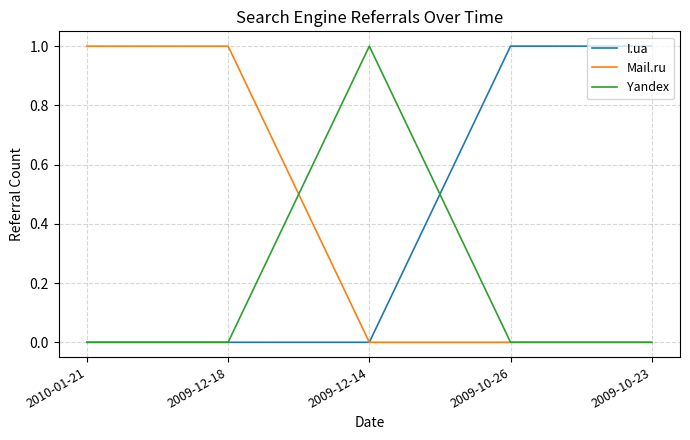

True or false: Yandex has a value of 0 at 2009-12-18.

True